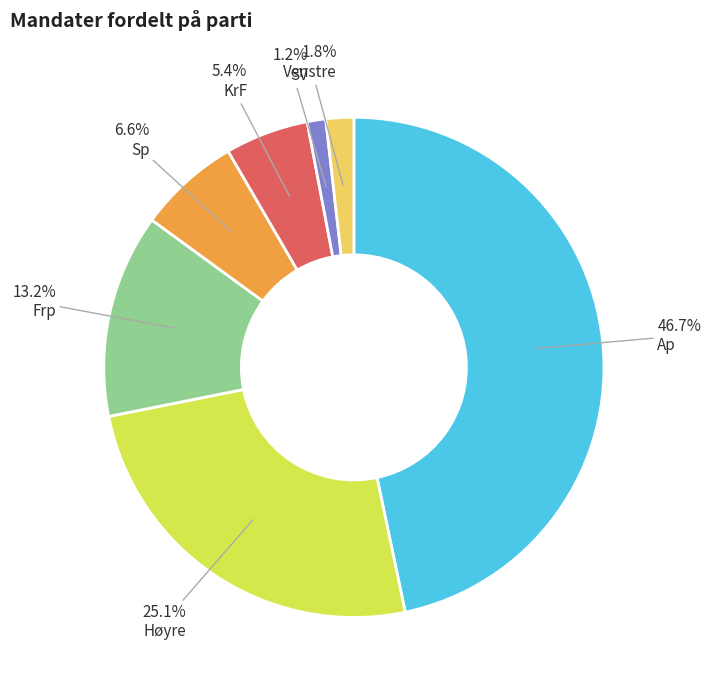

Count the number of slices in the pie.

7